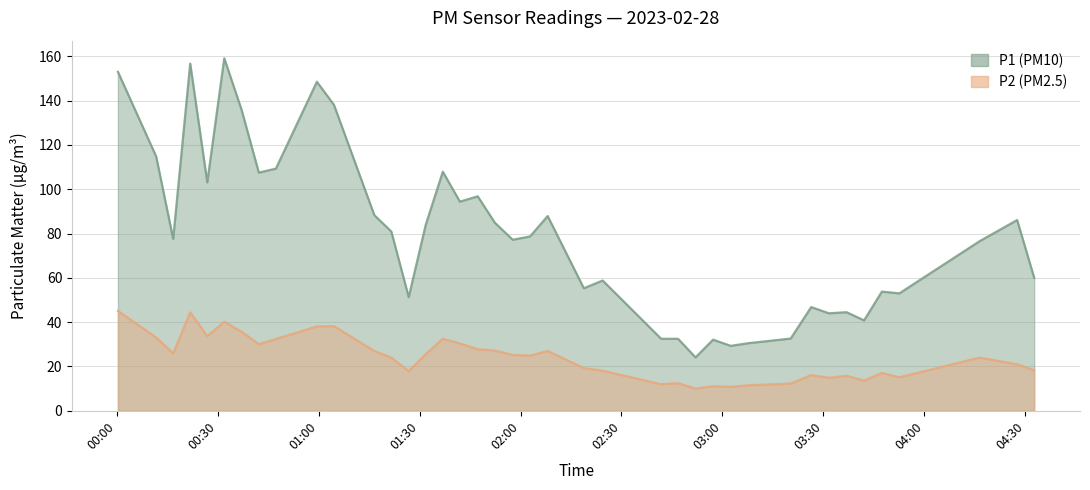

Reading left to right, extract all data points from this chart.

P1: 153.0	114.8	77.6	156.7	103.1	159.1	135.9	107.5	109.3	148.5	138.1	88.3	80.9	51.3	84.0	107.9	94.4	96.8	84.9	77.2	78.7	87.9	55.3	58.8	32.5	32.5	24.1	32.1	29.3	30.5	32.6	46.8	44.0	44.5	40.8	53.8	53.0	76.5	86.1	60.0
P2: 45.1	33.1	25.9	44.4	33.7	40.2	35.7	30.1	32.4	38.1	38.2	27.0	24.0	17.9	25.6	32.5	30.4	27.8	27.2	25.2	24.9	27.0	19.3	18.1	12.0	12.5	10.0	11.1	10.8	11.5	12.3	16.1	14.9	15.8	13.6	17.1	15.1	24.0	21.0	18.3